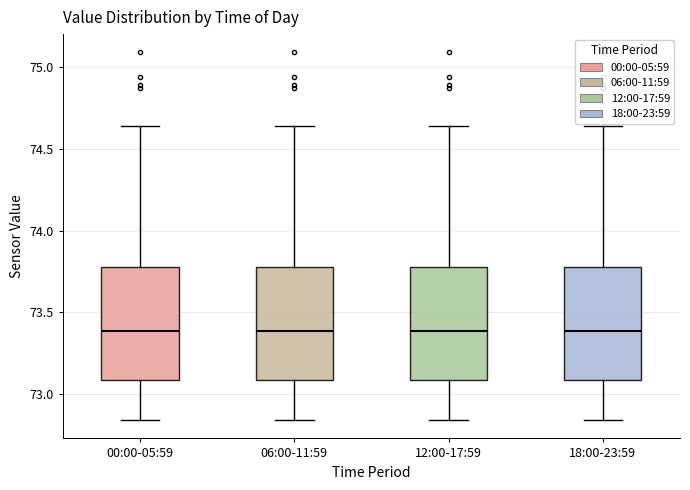

Reading left to right, read every box against the y-axis: the position of its median line, the range the box covers, and the ends of its whiskers. The values are not printed on the chart, so give them approximately, as read against the axis.

00:00-05:59: median 73.40, box 73.10 to 73.80, whiskers 72.85 to 74.65
06:00-11:59: median 73.40, box 73.10 to 73.80, whiskers 72.85 to 74.65
12:00-17:59: median 73.40, box 73.10 to 73.80, whiskers 72.85 to 74.65
18:00-23:59: median 73.40, box 73.10 to 73.80, whiskers 72.85 to 74.65